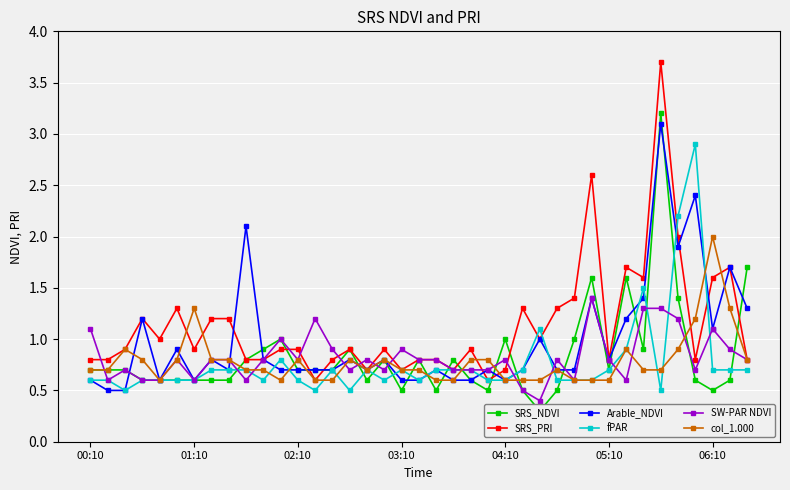

What is the smallest value displayed?

0.3